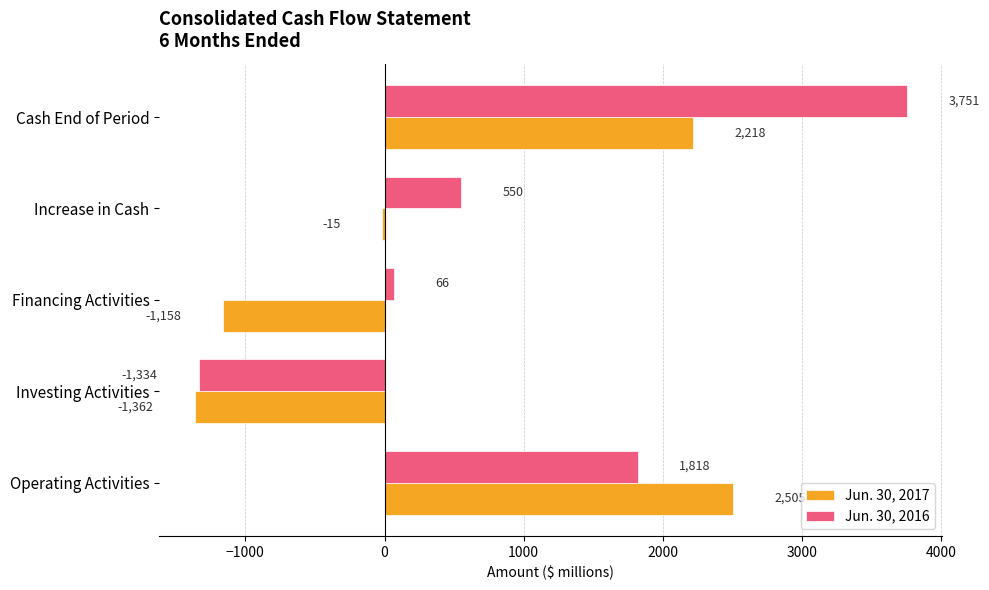

What is the sum of the Jun. 30, 2016 values at Financing Activities and Cash End of Period?

3817